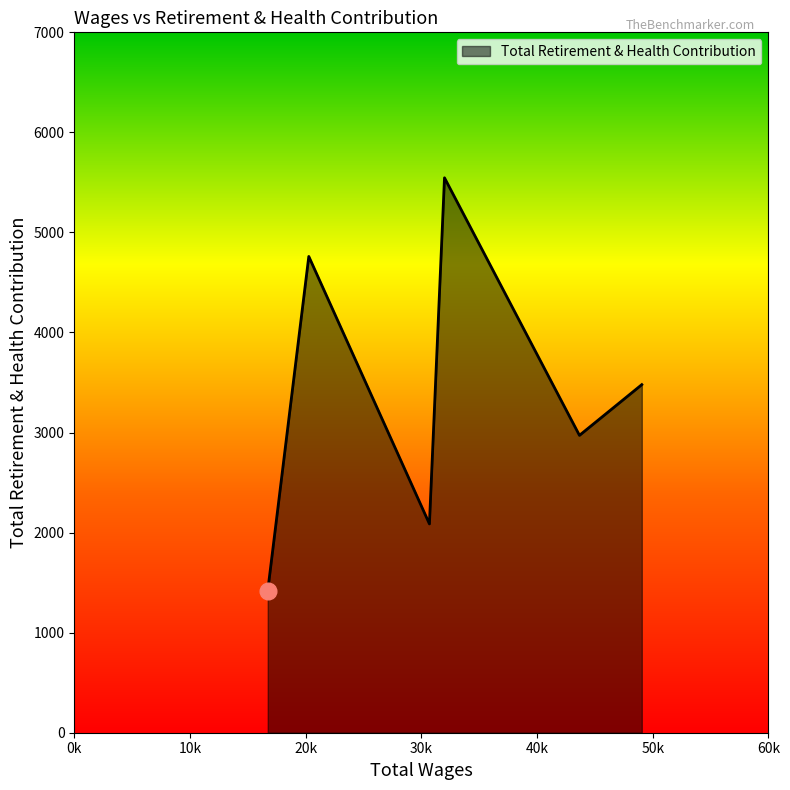

How many interior local valleys (lower than both neighbors) does the data have?

2